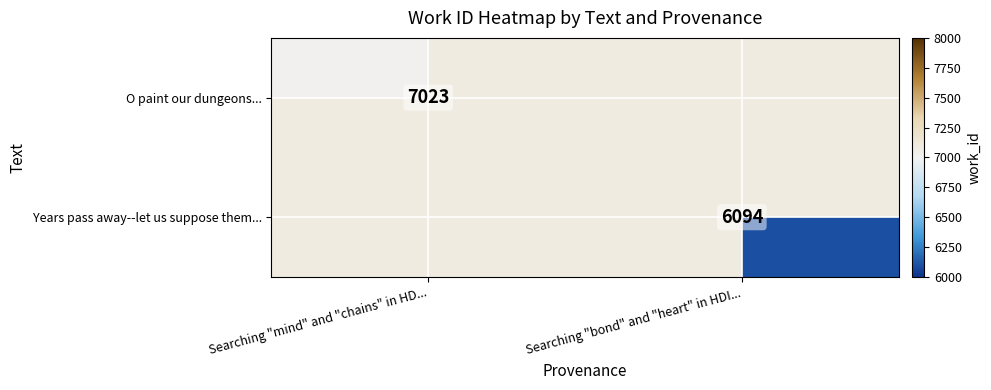

Is it true that O paint our dungeons... equals 7023 at Searching "mind" and "chains" in HD...?

True